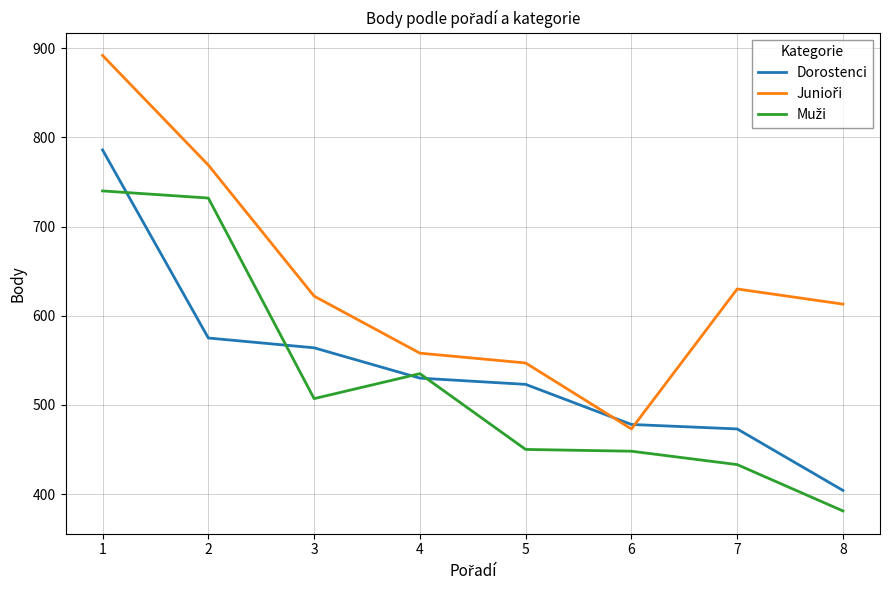

What is the difference between the highest and lowest values at 6?

30